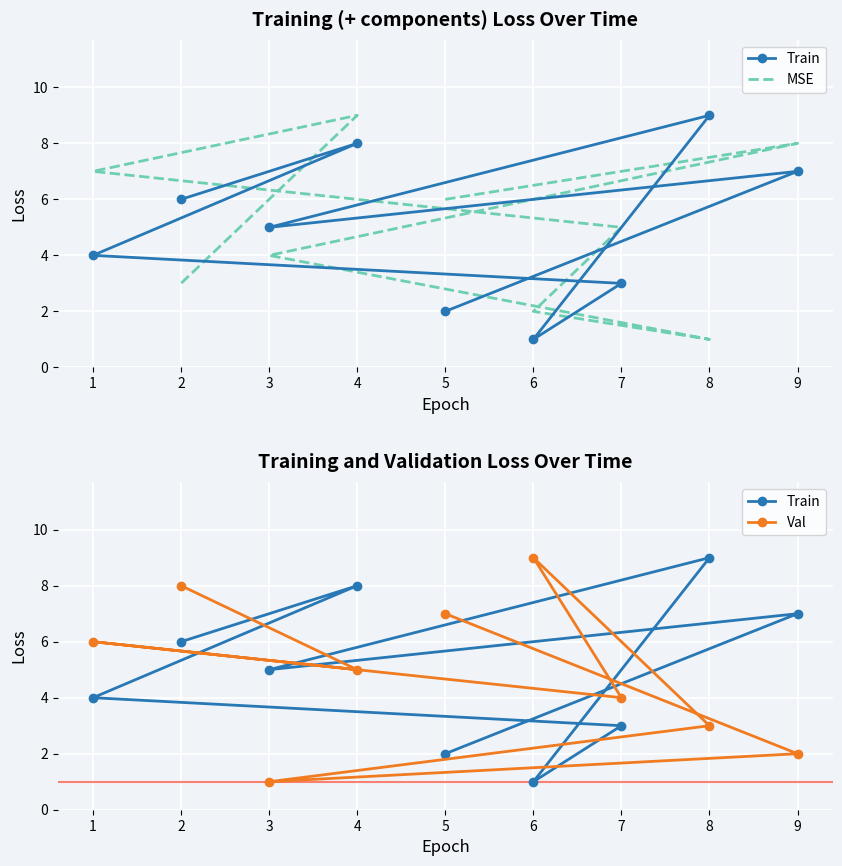

List the labels in order of Val value, smallest first.

3, 9, 8, 7, 4, 1, 5, 2, 6